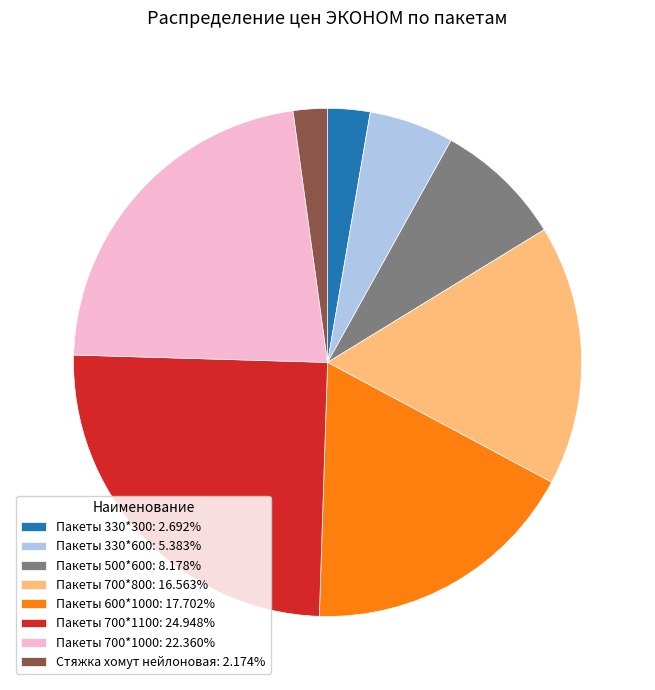

Is Пакеты 330*300 the majority of the pie?

No